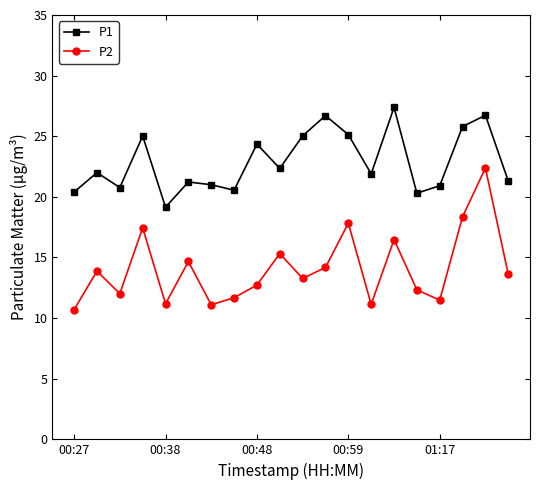

Which series has the largest total across all categories?

P1